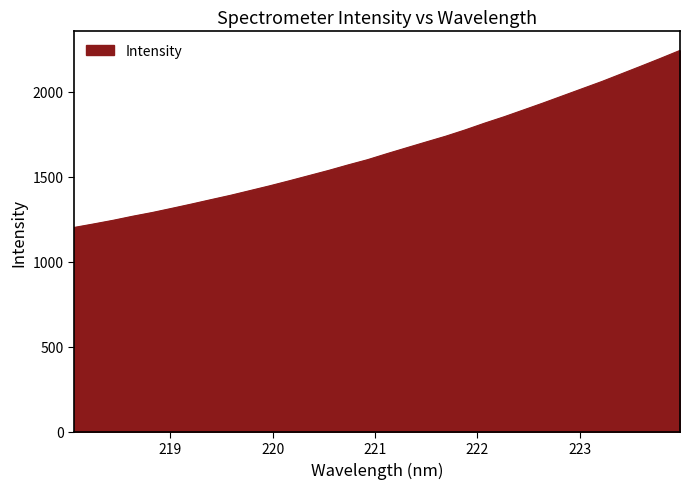

What is the maximum value shown in the chart?

2243.4